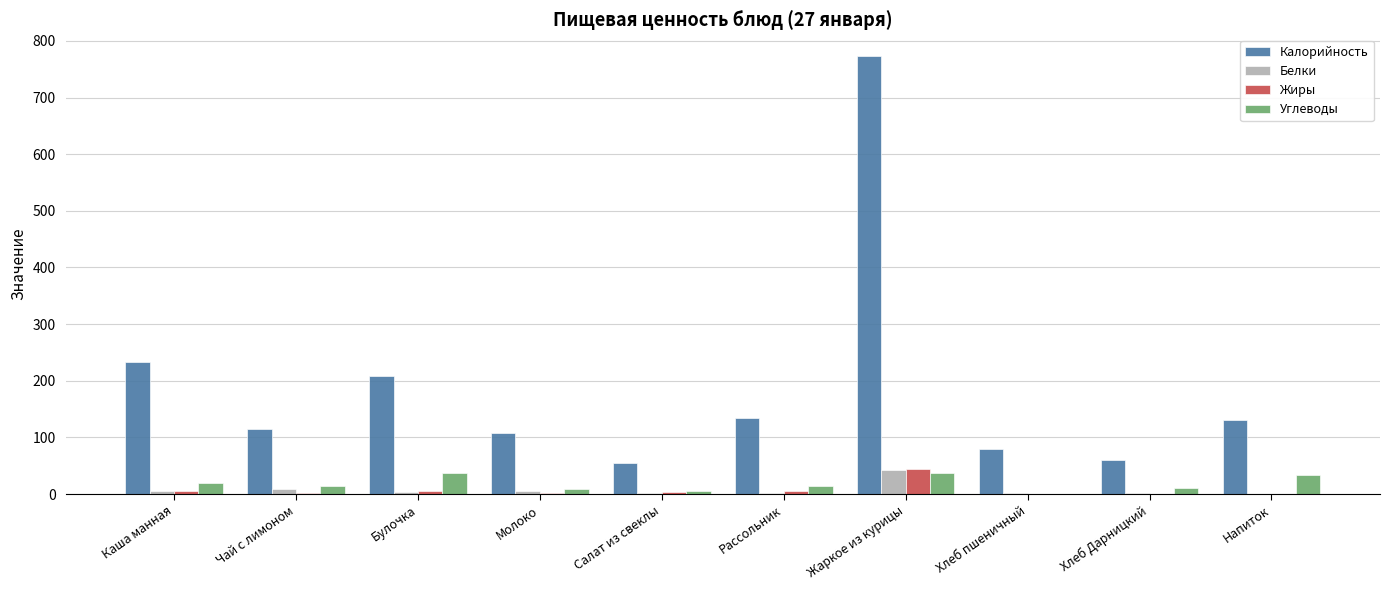

True or false: Калорийность has a value of 46.0 at Напиток.

False